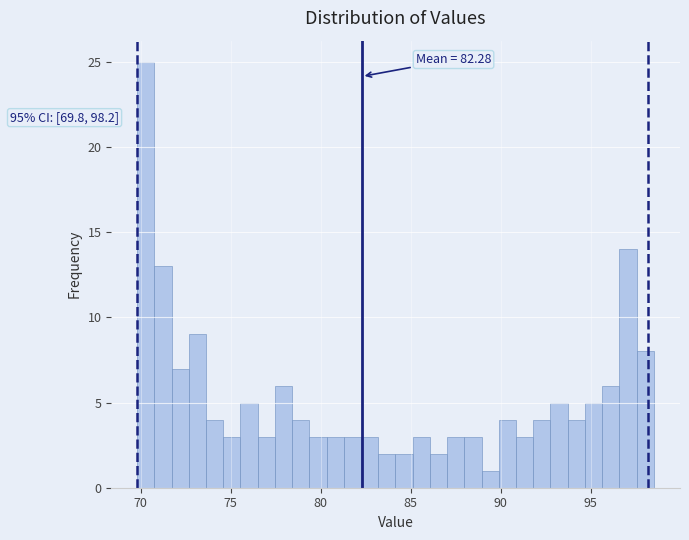

Around what value on the x-axis is the tallest bar? Give the approximate position of its centre, as read against the axis.

70.5